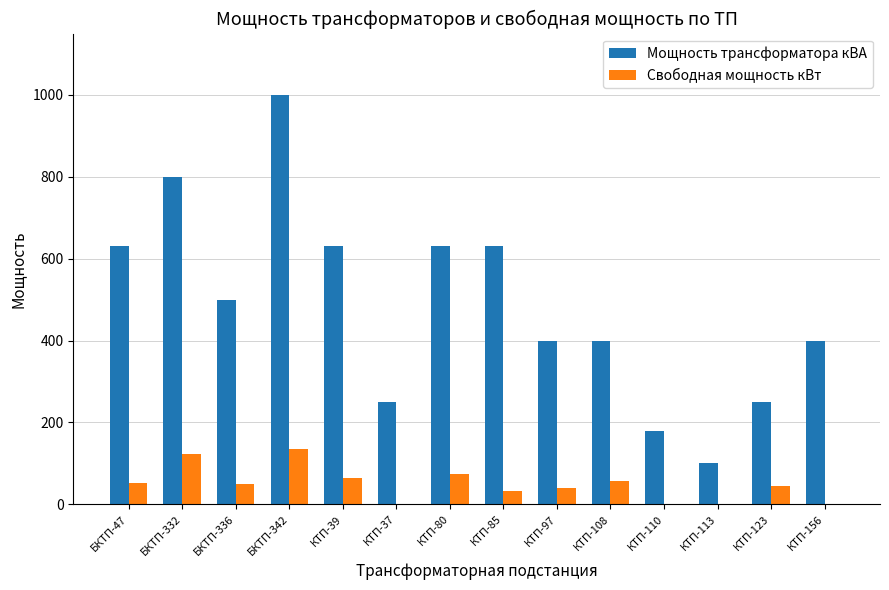

What is the sum of all Свободная мощность кВт values?

673